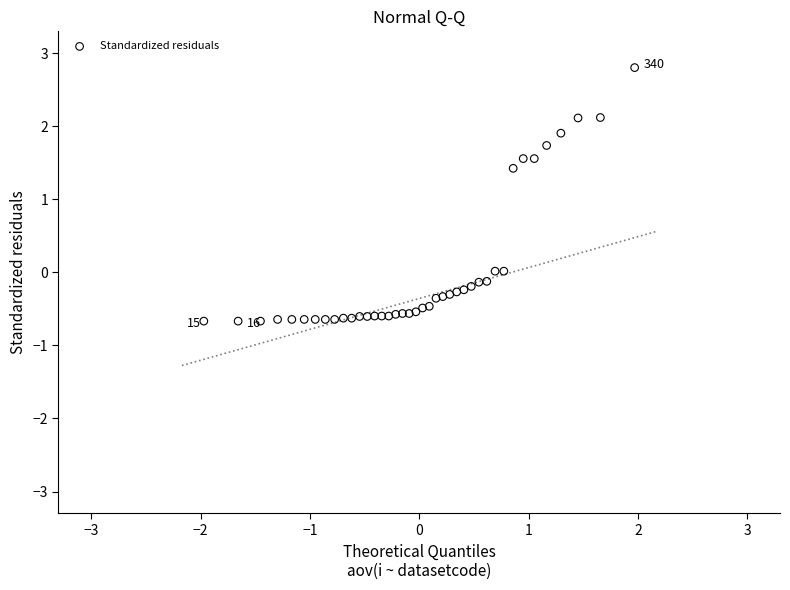

What Y value in the scatter plot is closest to 1?

1.4